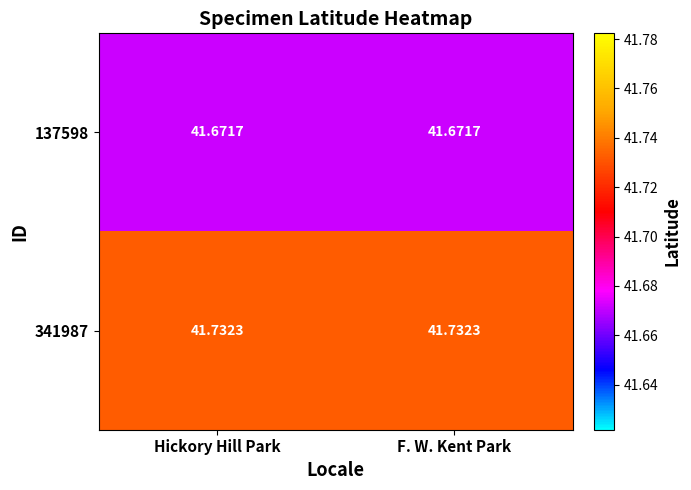

Is the value of 137598 at Hickory Hill Park greater than the value of 341987 at F. W. Kent Park?

No